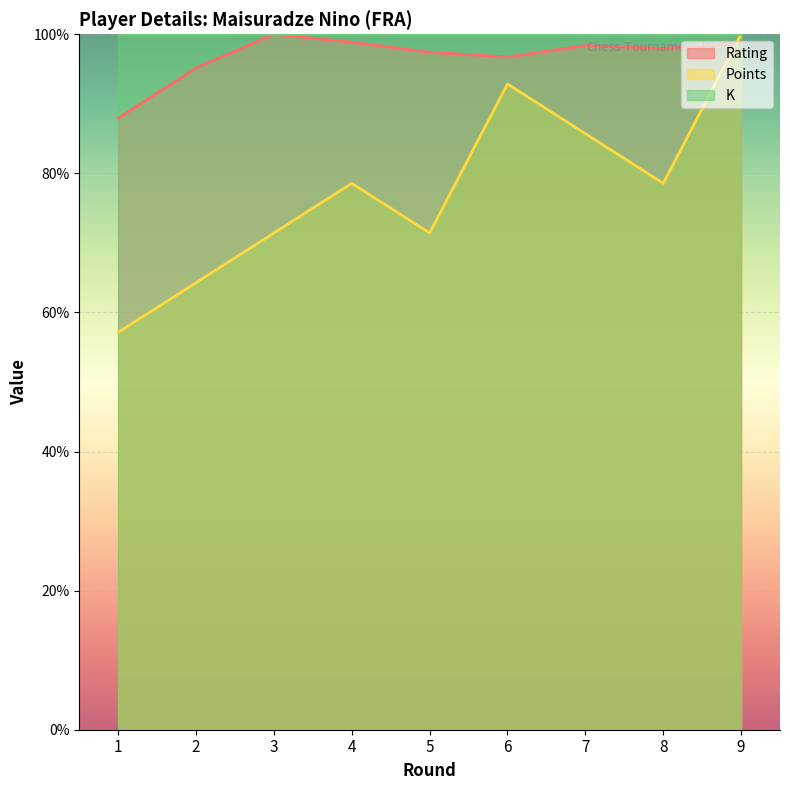

What is the sum of all Rating values?

871.3